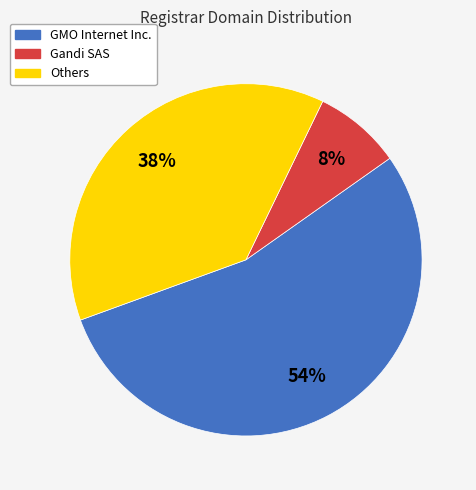

Does any single category account for the majority?

Yes